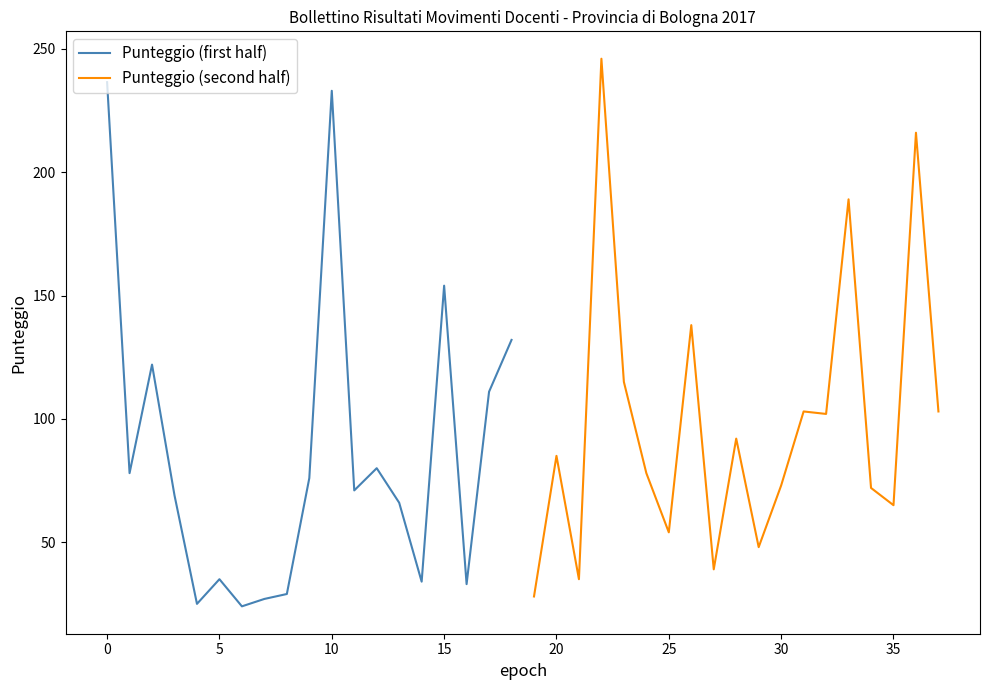

What is the highest value of the Punteggio (first half) series?

236.5